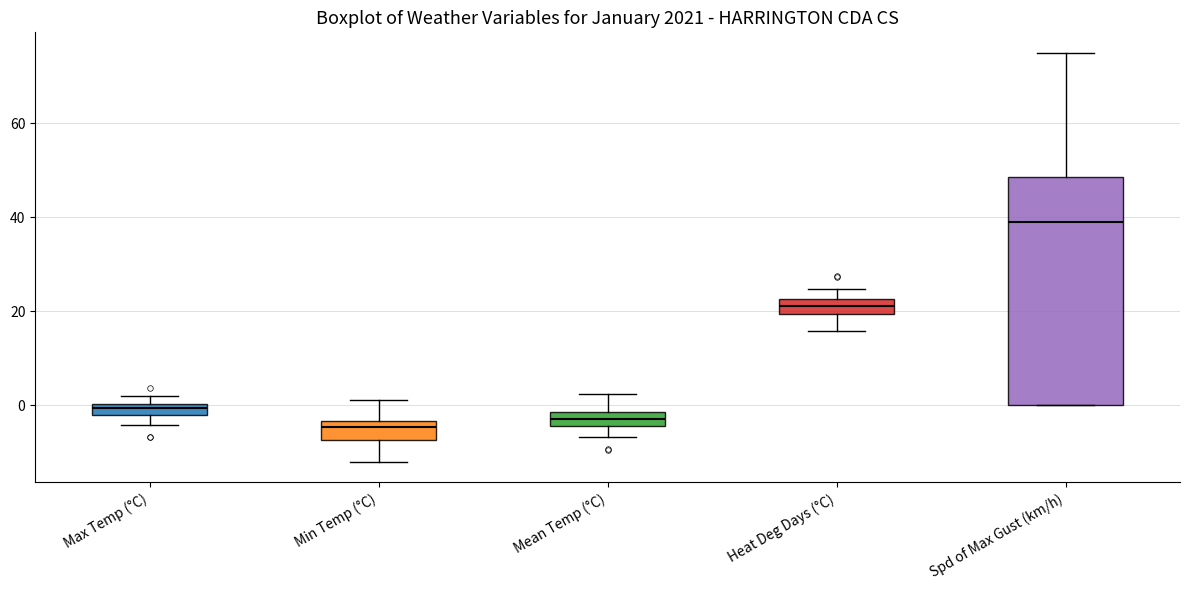

Which box's median line is the highest?

Spd of Max Gust (km/h)